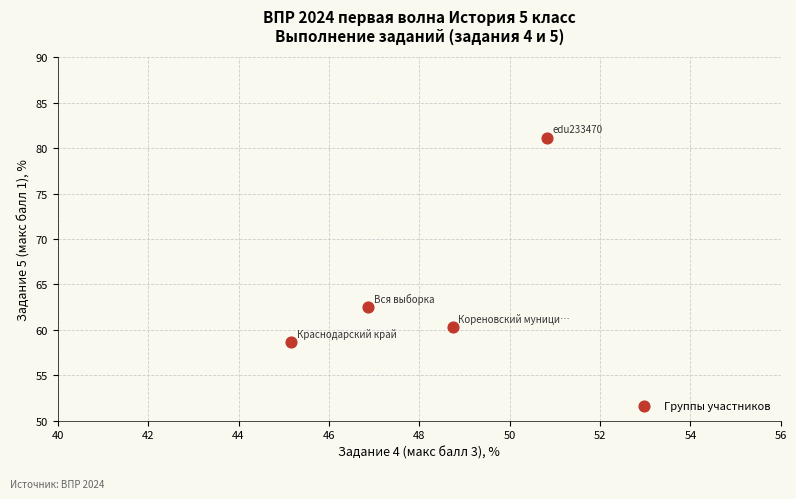

What Y value in the scatter plot is closest to 69?

62.5